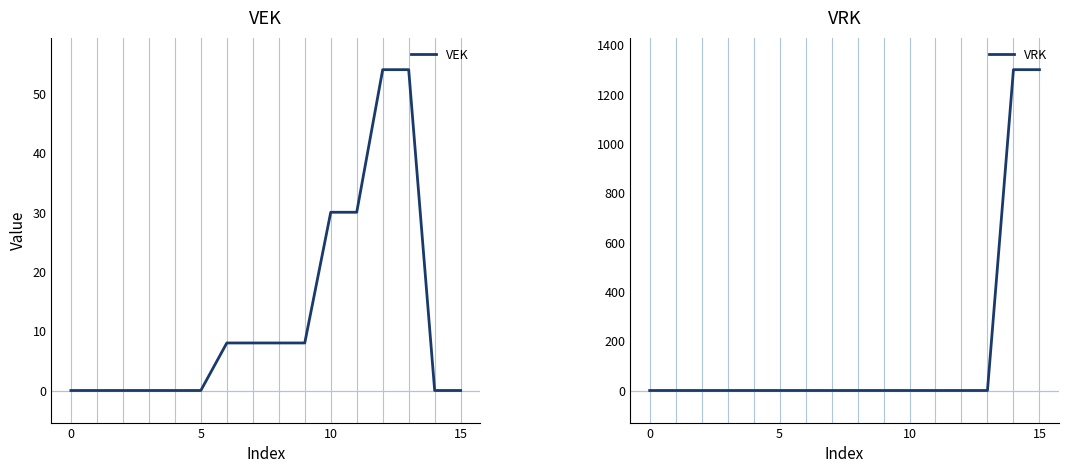

At 8, list the series in order from largest to smallest.

VEK, VRK